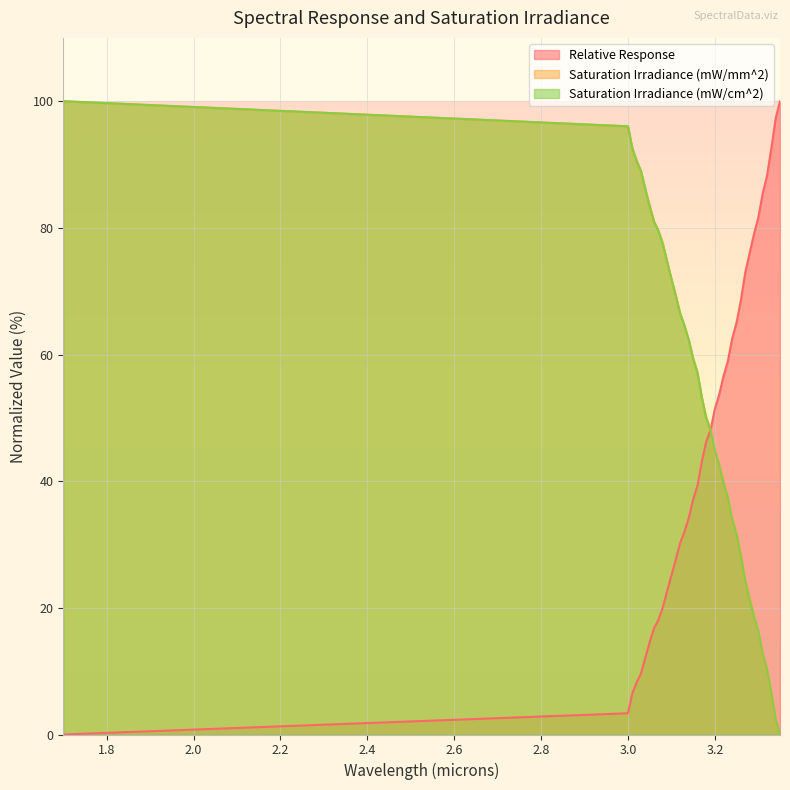

What are all the series names shown in the legend?

Relative Response, Saturation Irradiance (mW/mm^2), Saturation Irradiance (mW/cm^2)